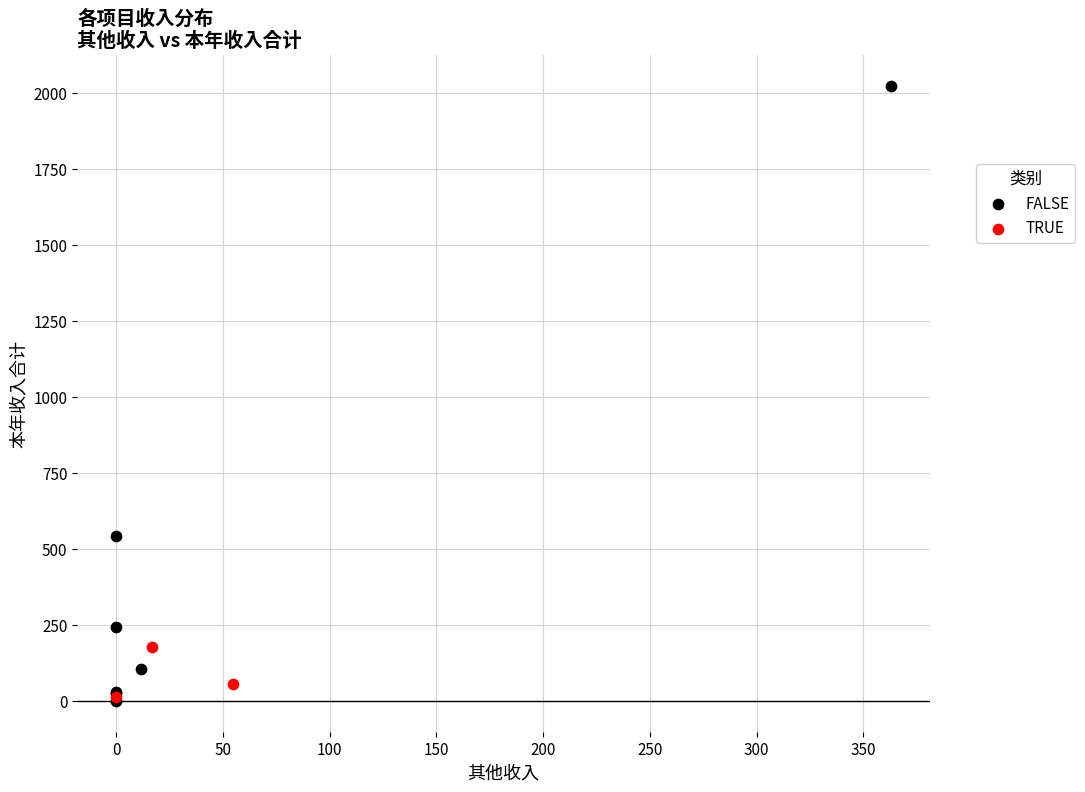

Which series contains the highest Y value?

FALSE